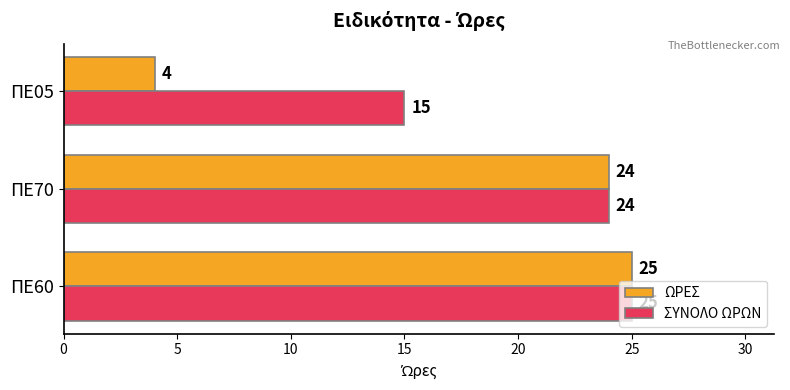

What are all the series names shown in the legend?

ΩΡΕΣ, ΣΥΝΟΛΟ ΩΡΩΝ